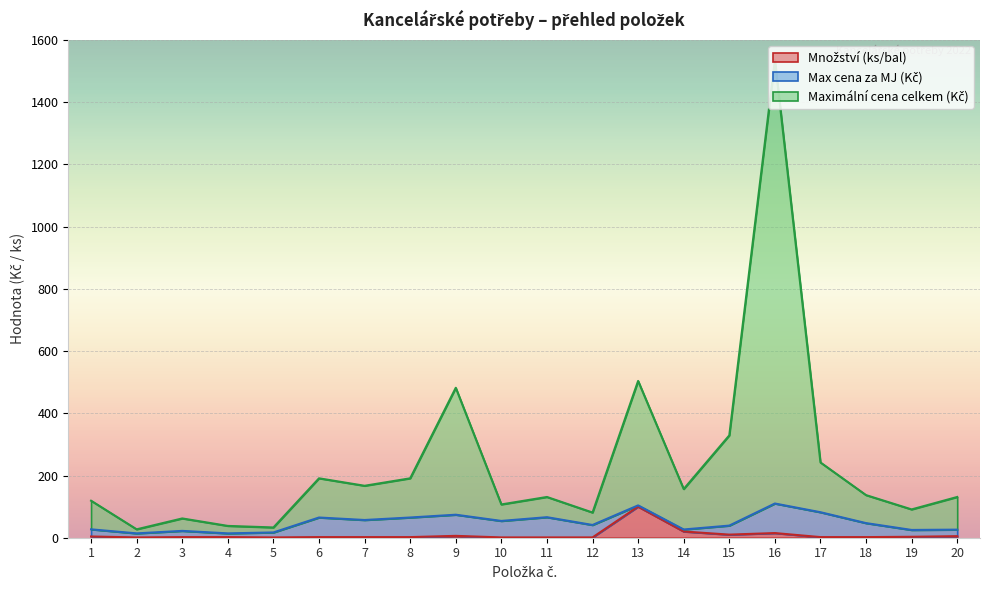

True or false: Maximální cena celkem (Kč) and Množství (ks/bal) cross at least once.

False